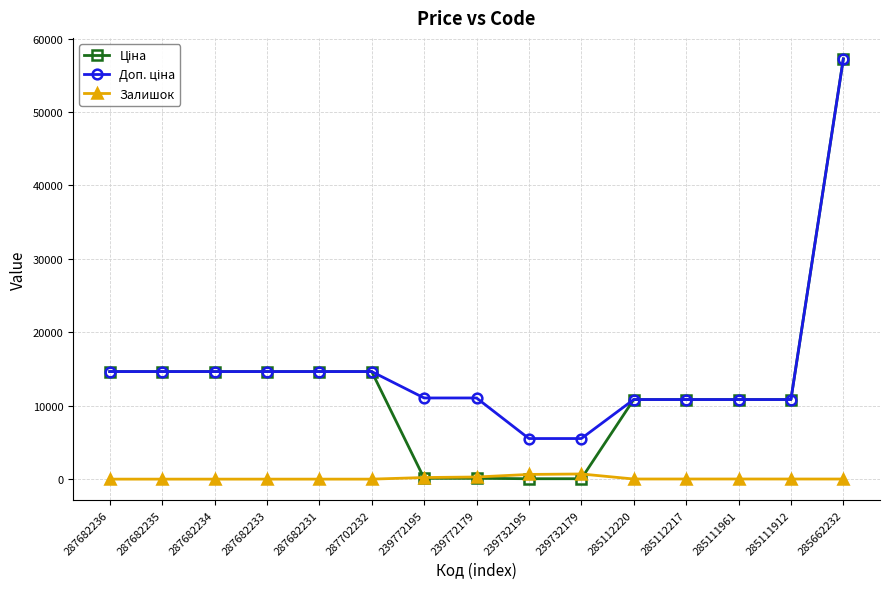

What is the total value across all series at 287682234?

29299.2